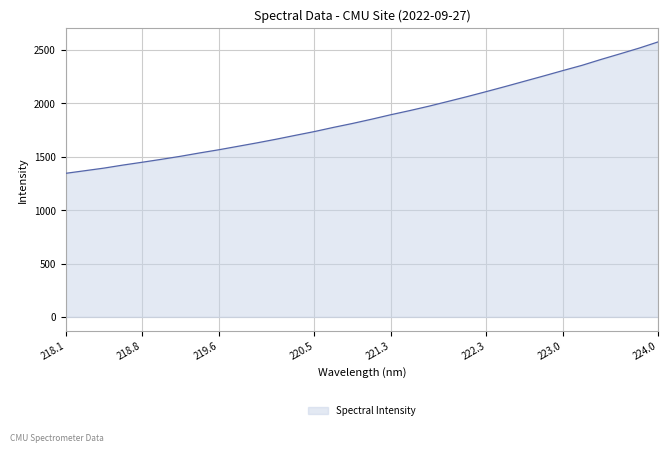

What is the difference between the maximum and minimum values?

1231.8